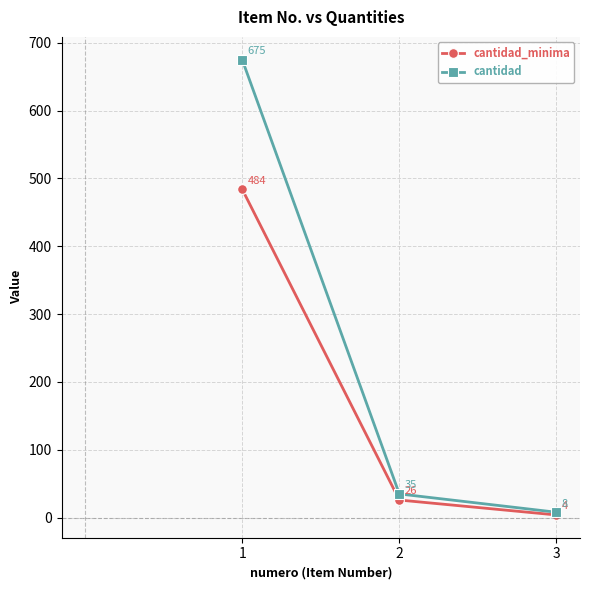

What is the difference between the cantidad values at 1 and 2?

640